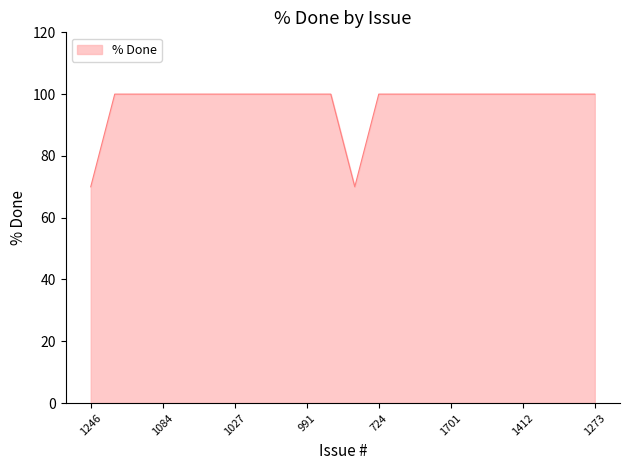

What is the greatest value displayed?

100